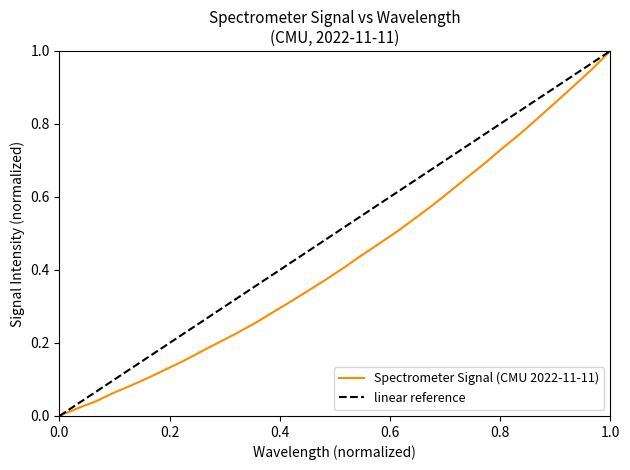

What is the maximum value shown in the chart?

1.0